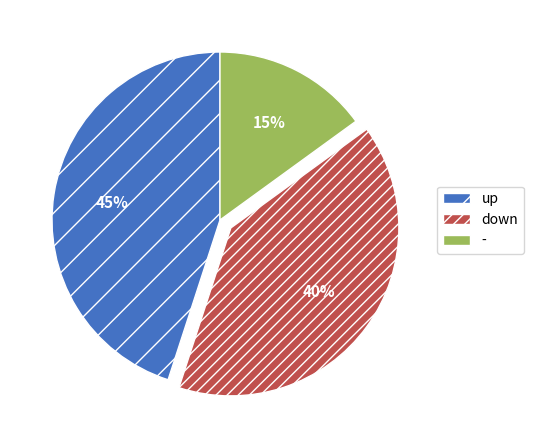

Which slice is the largest?

up